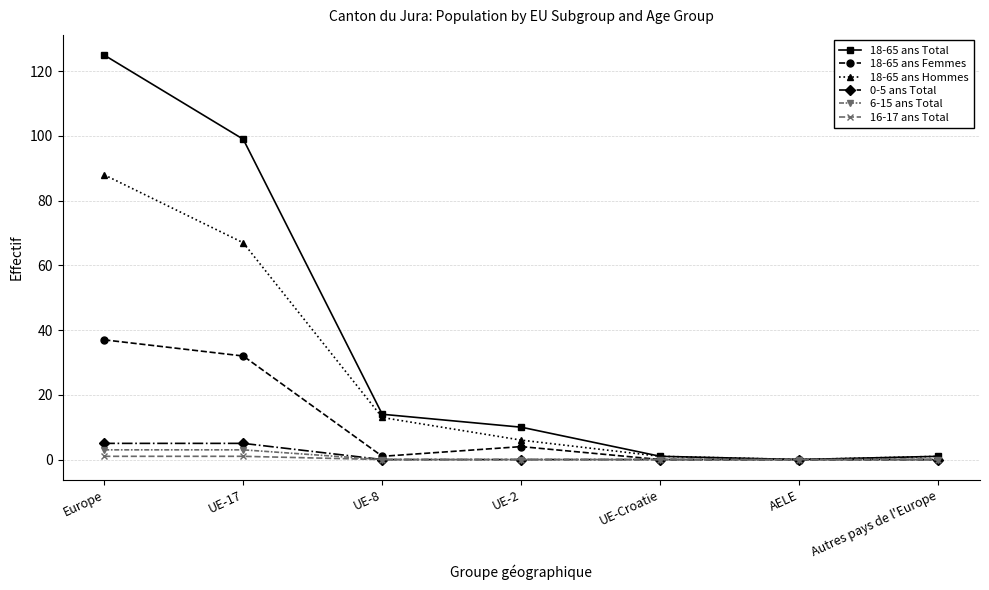

What is the difference between the second highest and minimum values in the 6-15 ans Total series?

3